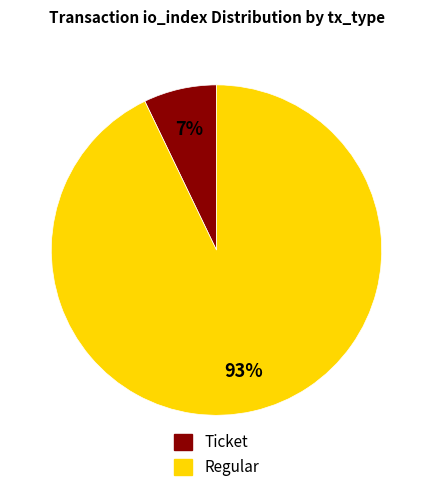

To the nearest percent, what is the average slice percentage?

50%